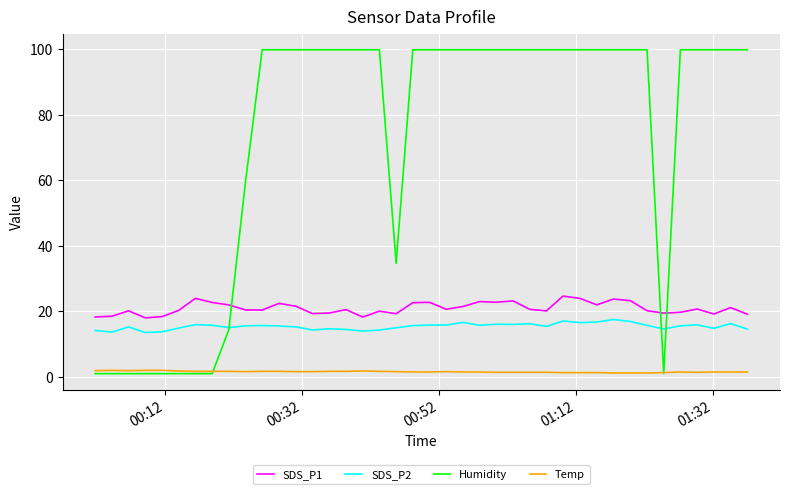

Which series has the widest spread of values?

Humidity